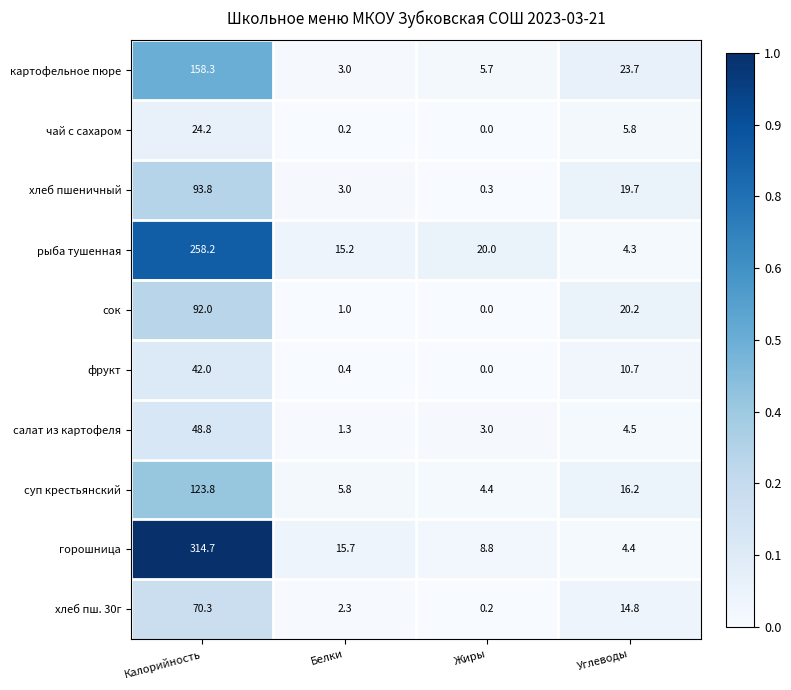

What is the difference between the highest and lowest values at Калорийность?

290.5